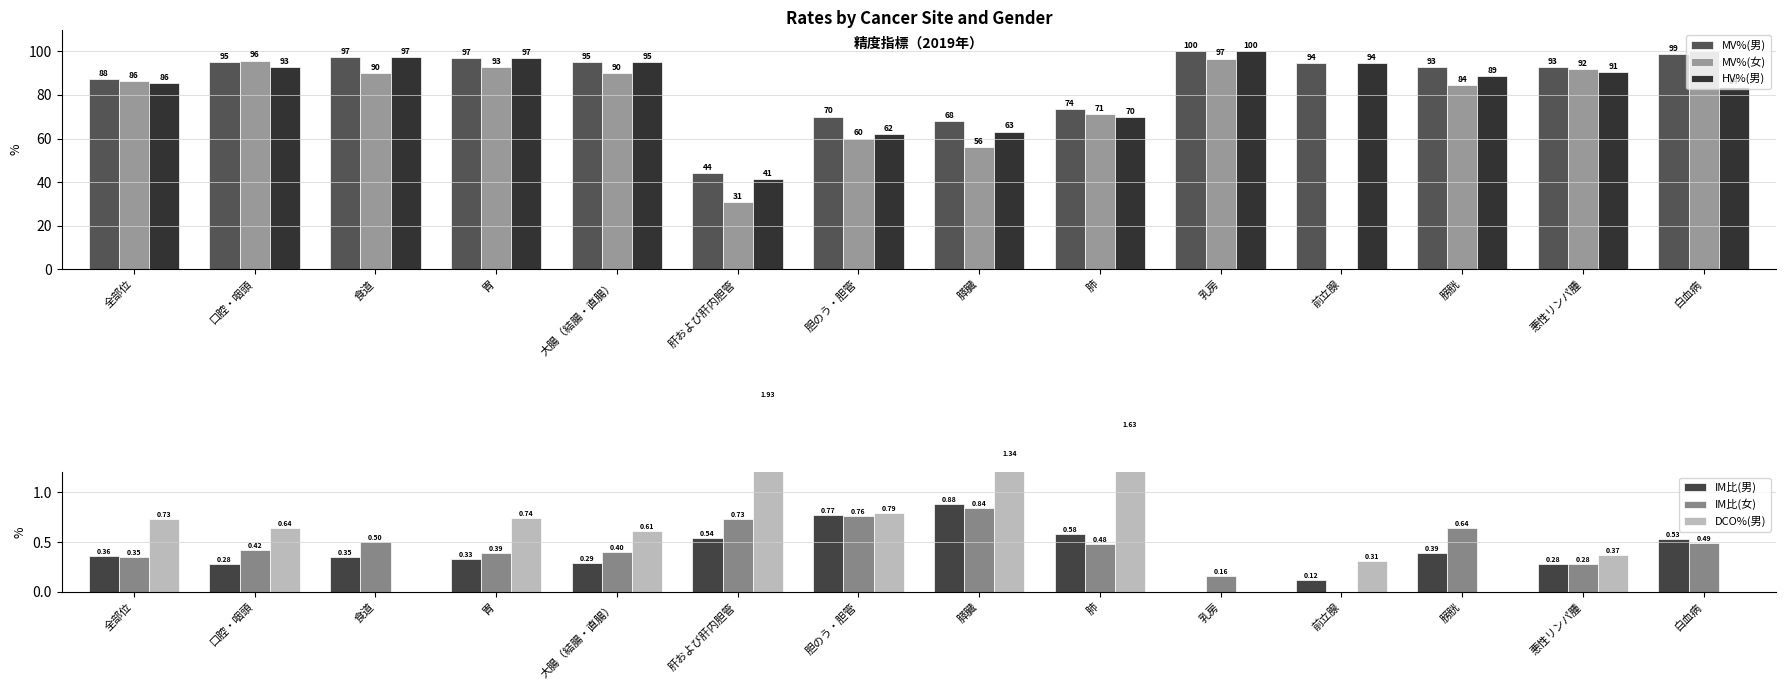

At which category is the sum across all series the highest?

乳房